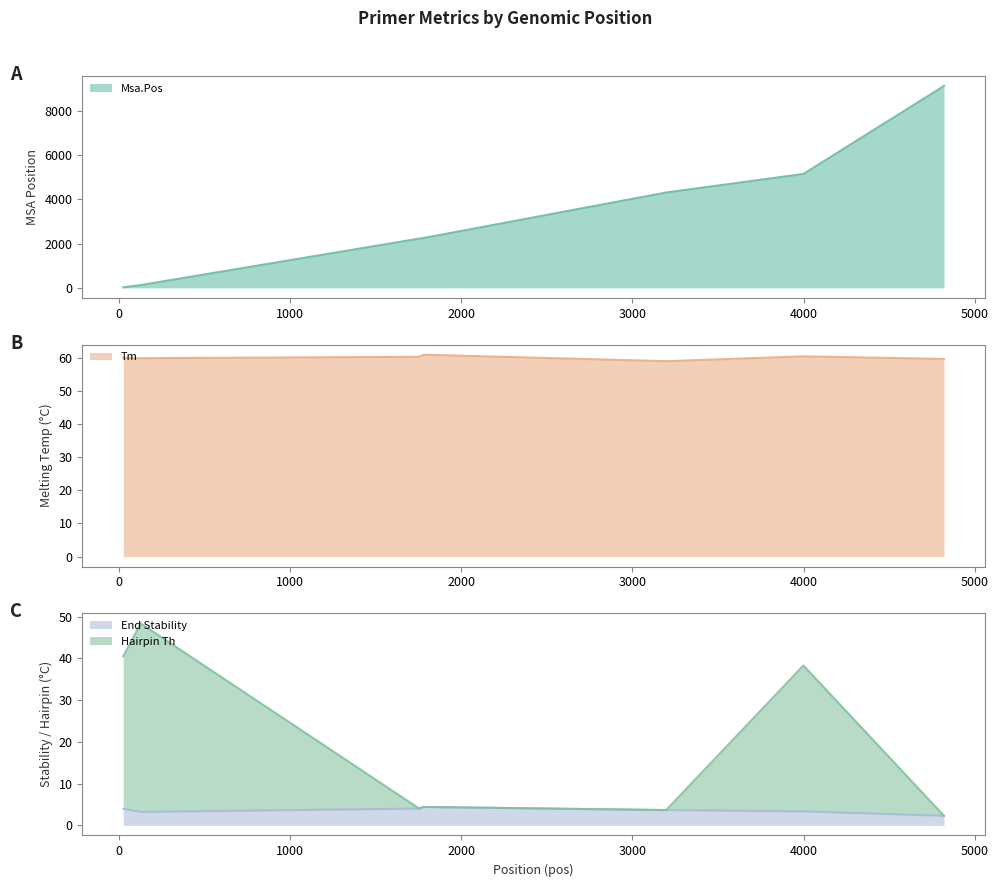

At which label does MSA.pos first exceed 2251?

3197